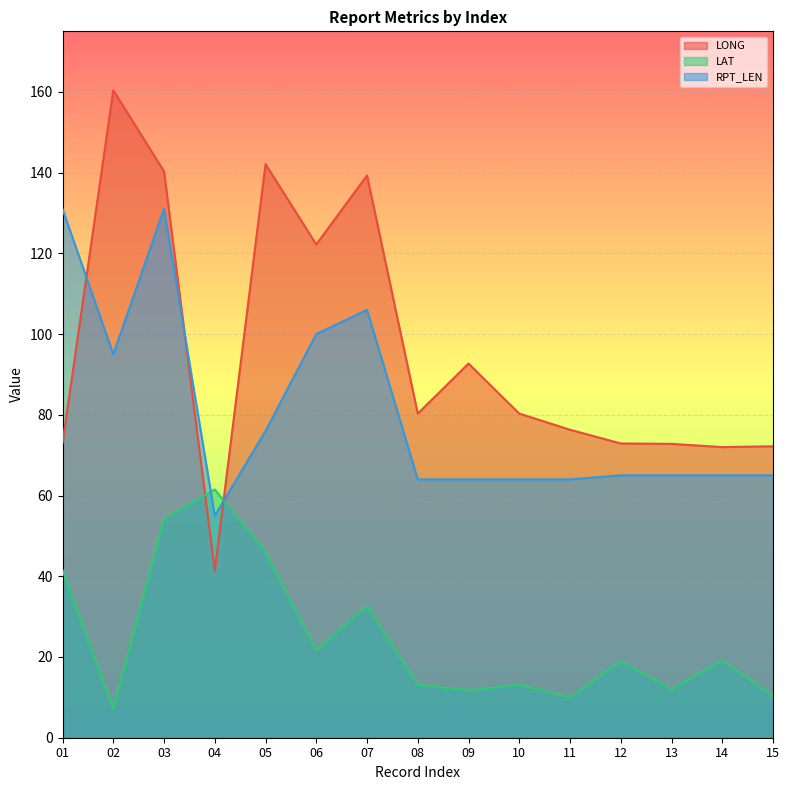

At how many categories does at least one series exceed 8?

15